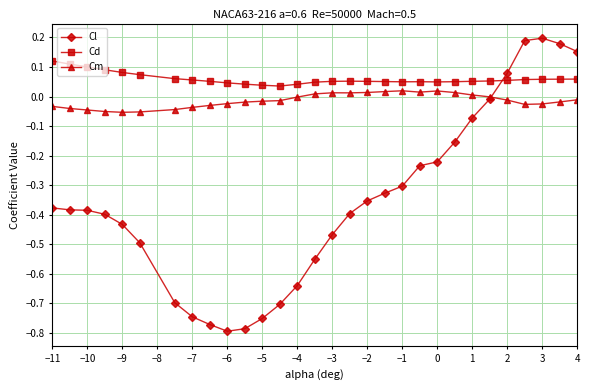

True or false: Cd and Cm intersect in this chart.

False